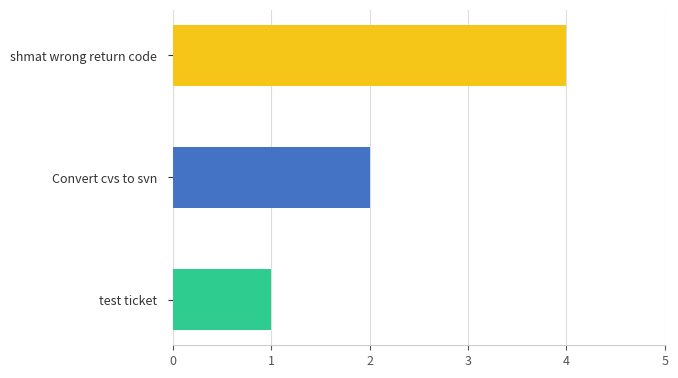

Rank the categories by value from lowest to highest.

test ticket, Convert cvs to svn, shmat wrong return code